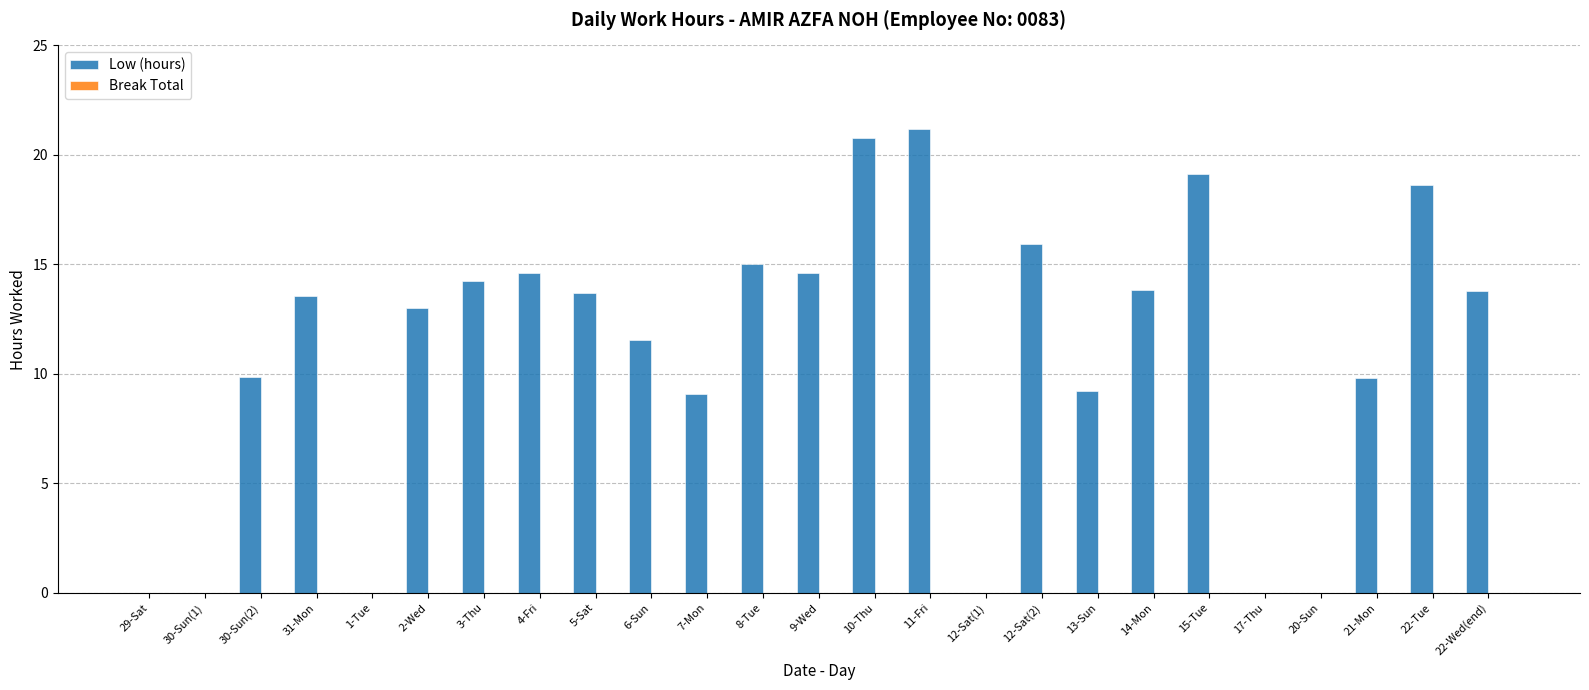

What is the sum of all values?

271.5